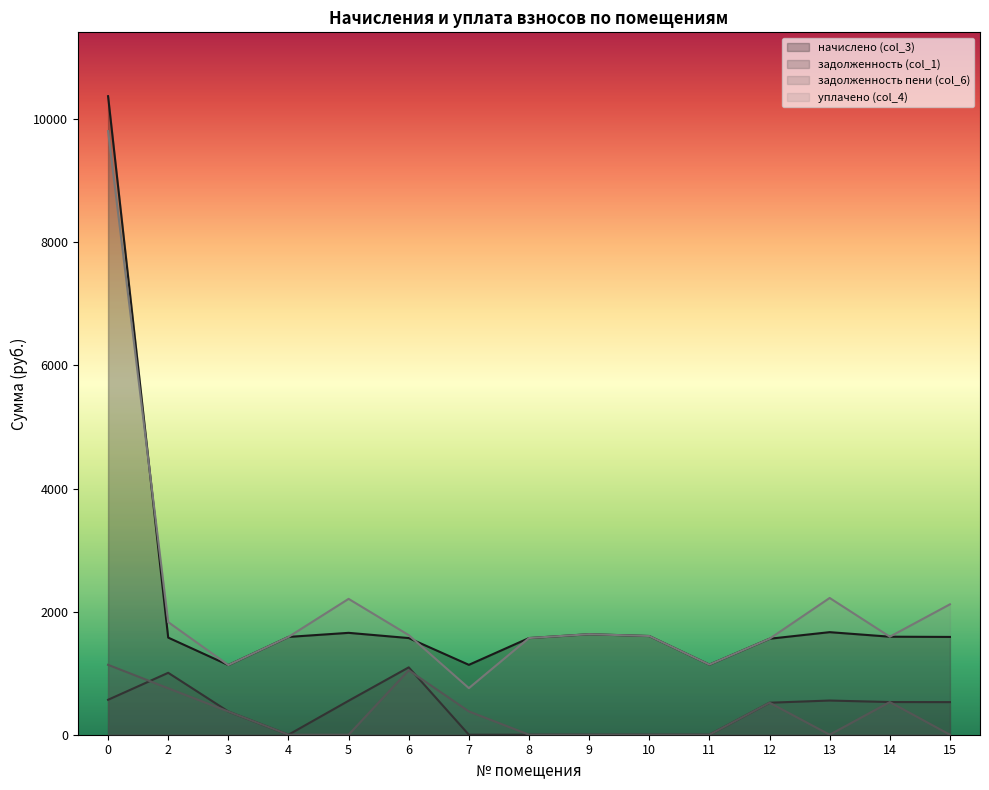

Is it true that уплачено (col_4) equals 1592.8 at 14?

True